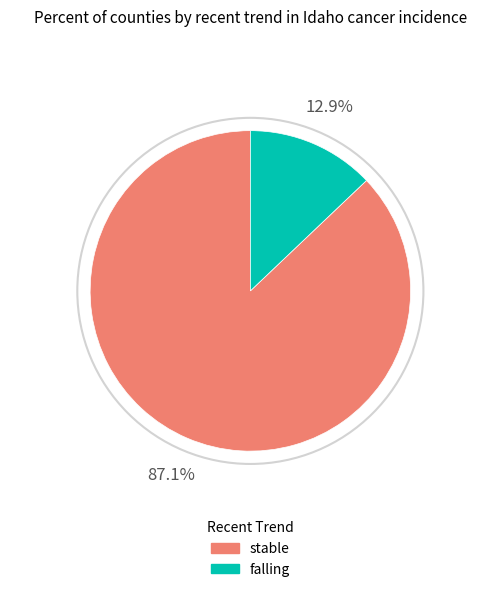

To the nearest percent, what is the difference between the falling and stable slice percentages?

74%